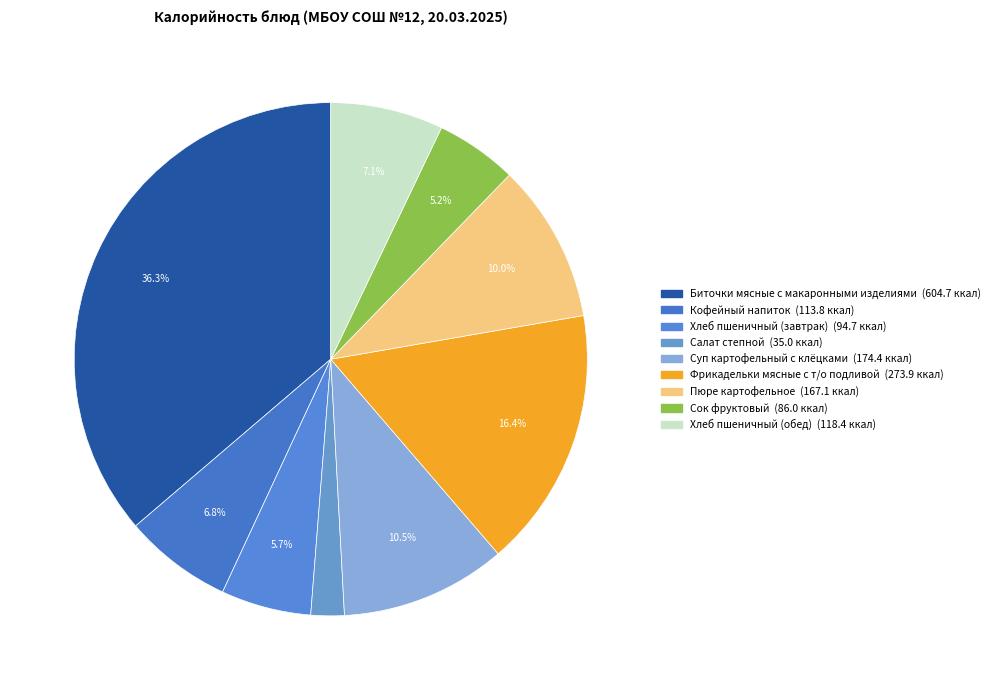

What percentage is the Хлеб пшеничный (завтрак) slice, to the nearest percent?

6%